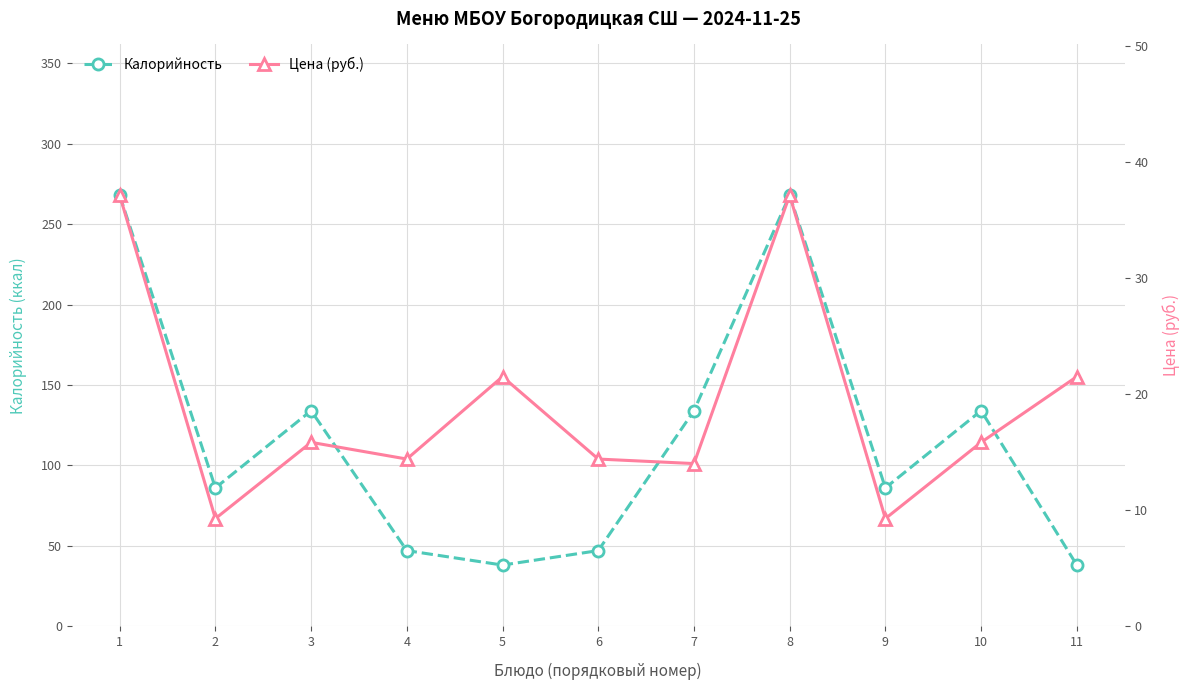

True or false: Цена (руб.) has a value of 21.4 at 6.

False